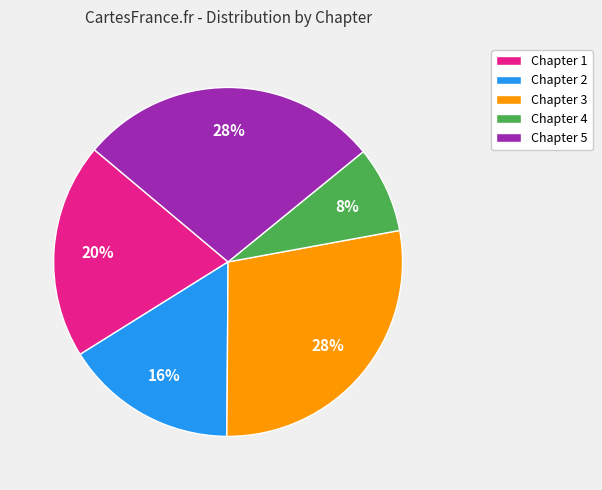

Which slice is the smallest?

Chapter 4